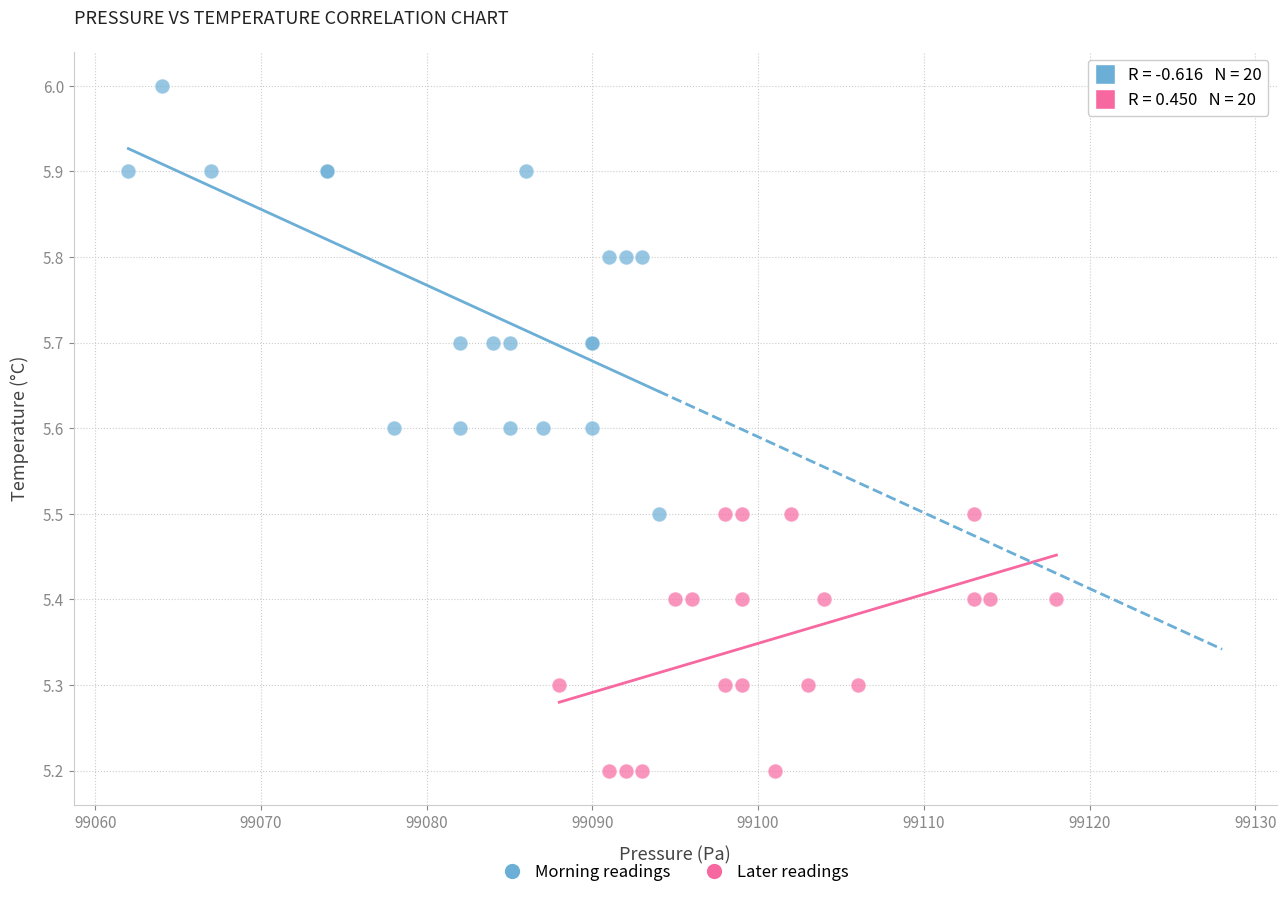

Which series has the widest spread of Y values?

Morning readings